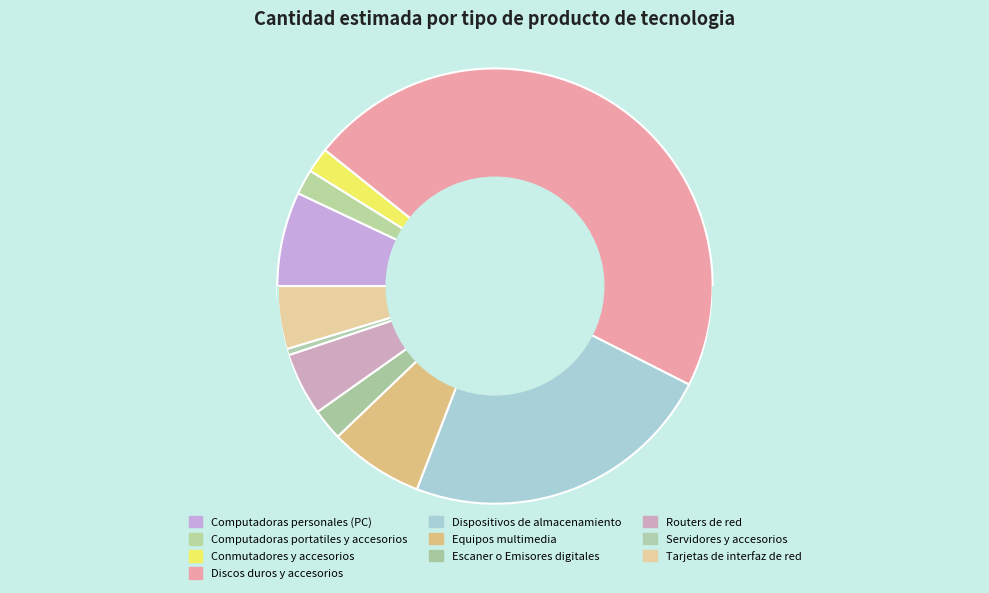

Count the number of slices in the pie.

10